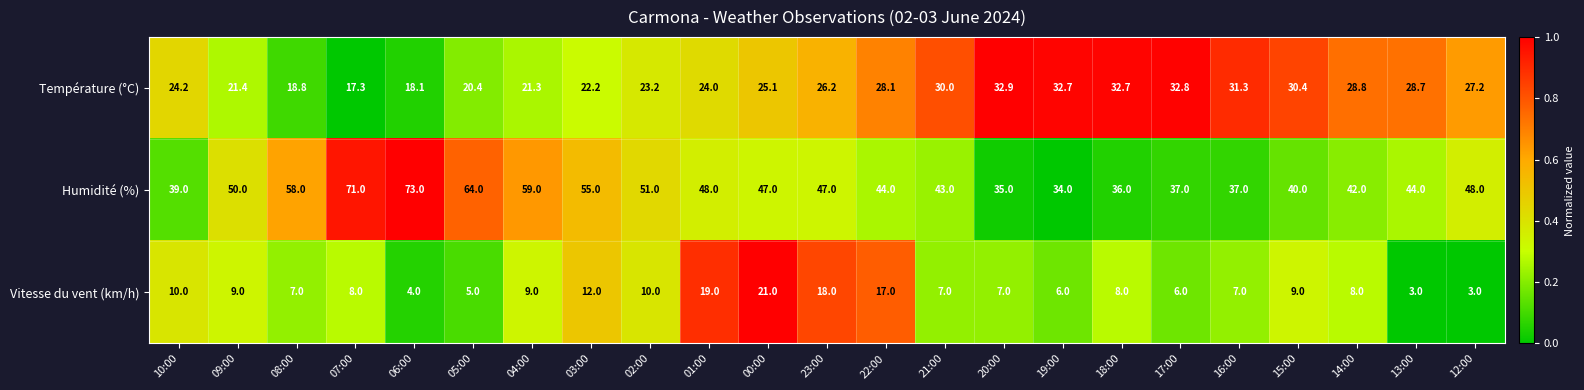

True or false: Humidité (%) has a value of 55.0 at 03:00.

True